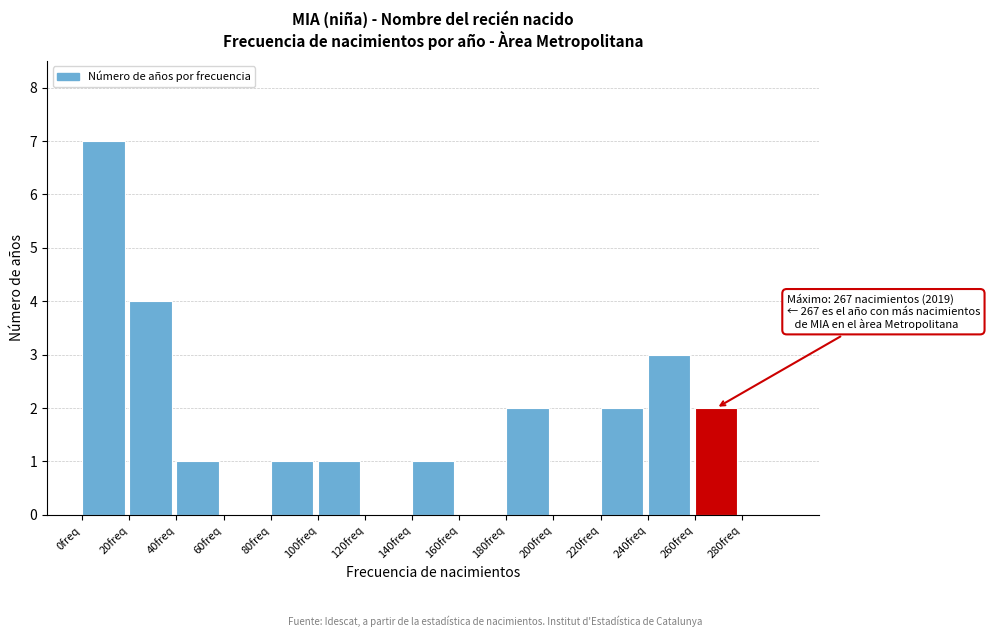

Reading left to right, extract all data points from this chart.

0freq=7	20freq=4	40freq=1	60freq=0	80freq=1	100freq=1	120freq=0	140freq=1	160freq=0	180freq=2	200freq=0	220freq=2	240freq=3	260freq=2	280freq=0